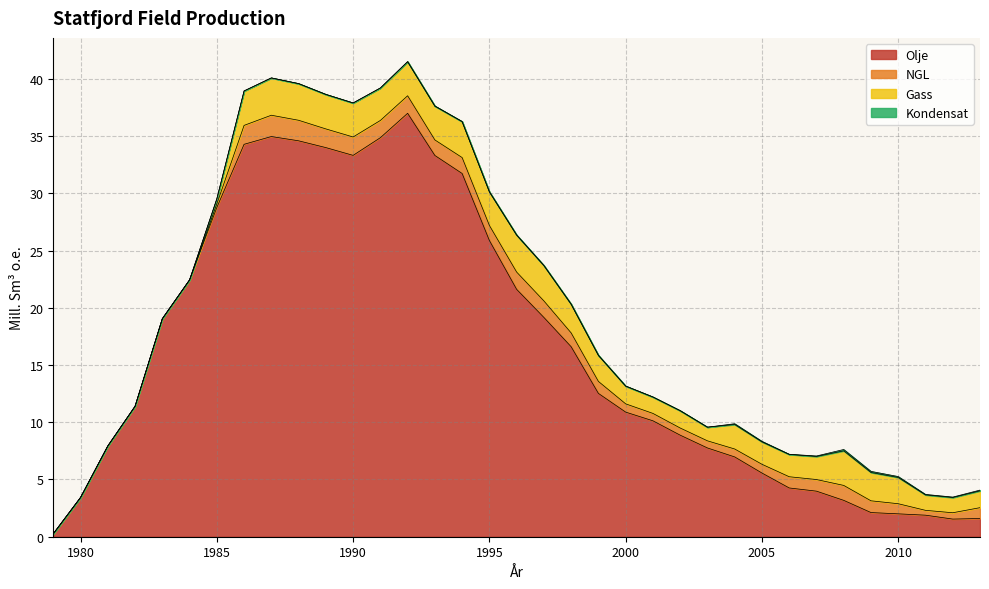

The Gass series shows 3.3 at 1987. True or false?

True